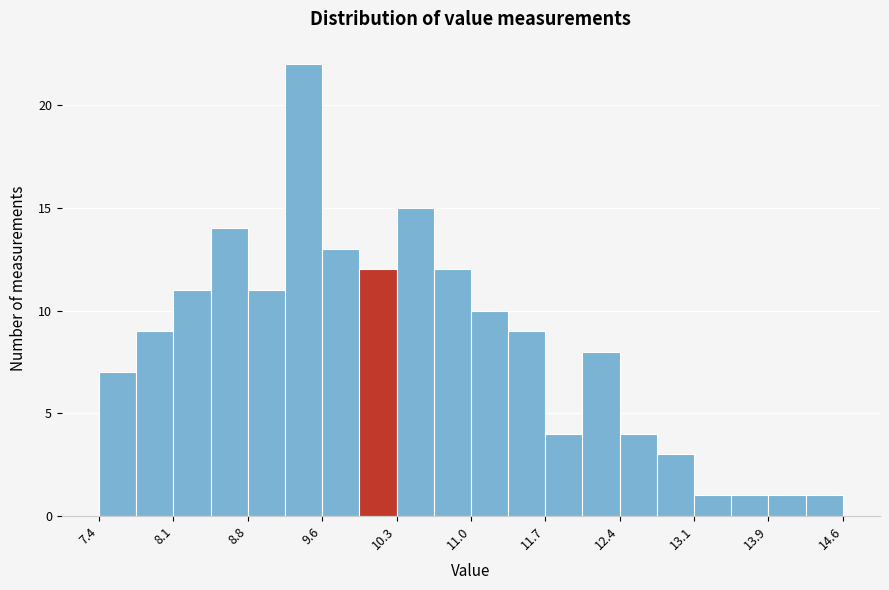

Around what value on the x-axis is the tallest bar? Give the approximate position of its centre, as read against the axis.

9.4